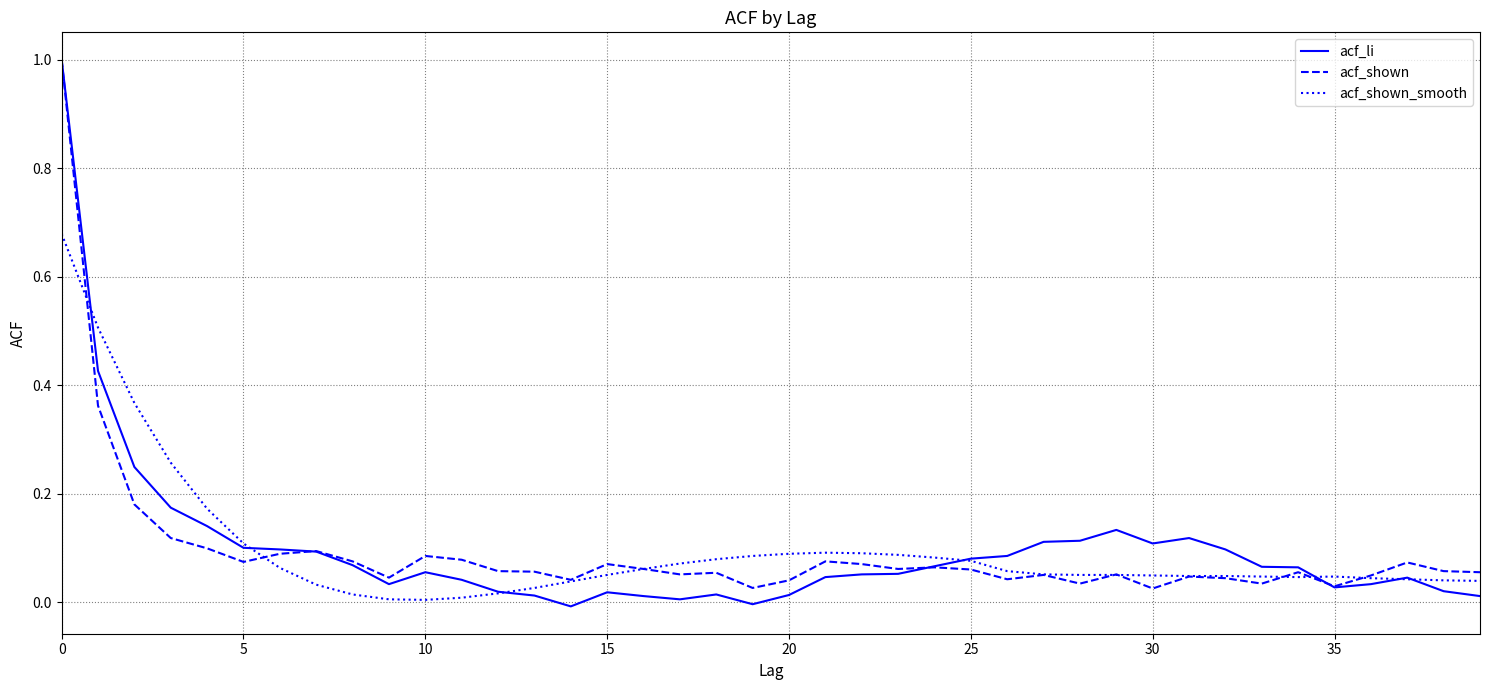

What is the maximum value for acf_shown?

1.0